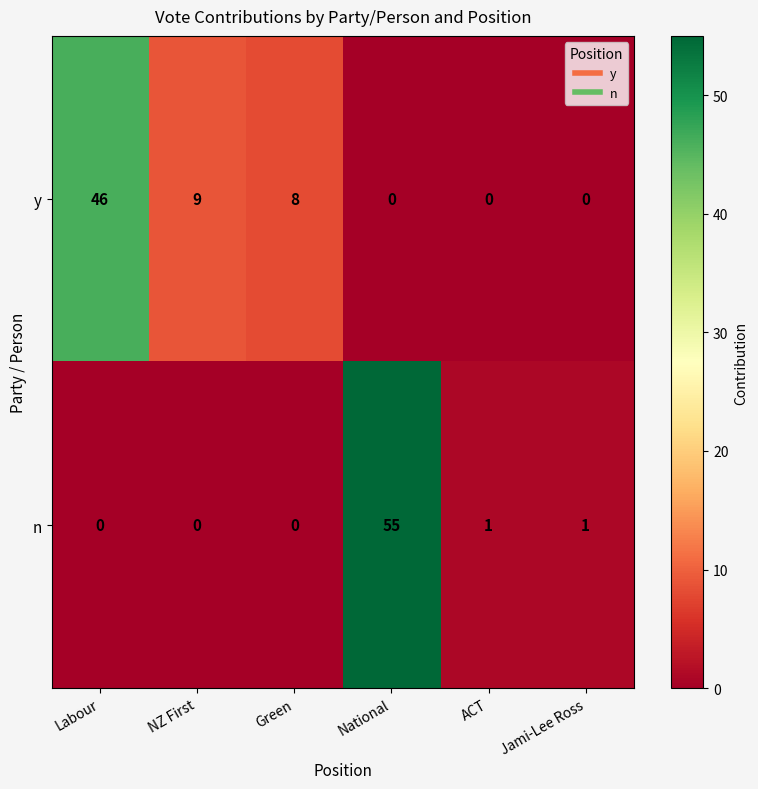

What is the difference between the y values at Labour and National?

46